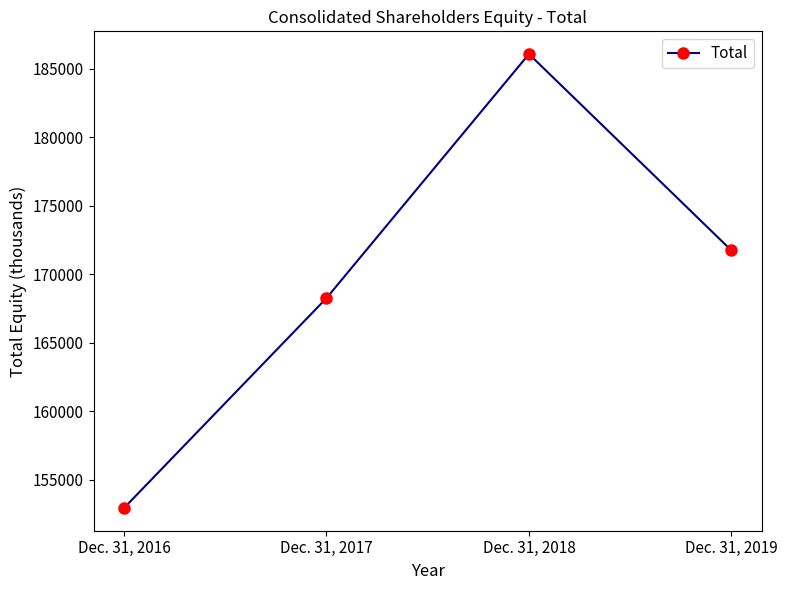

The chart shows a value of 319691 at Dec. 31, 2018. True or false?

False